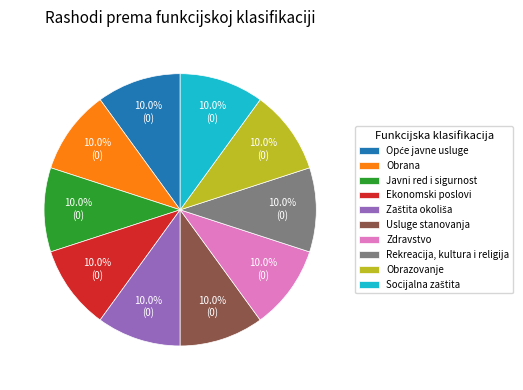

Approximately how many times larger is the value at Ekonomski poslovi compared to Obrazovanje?

1.0